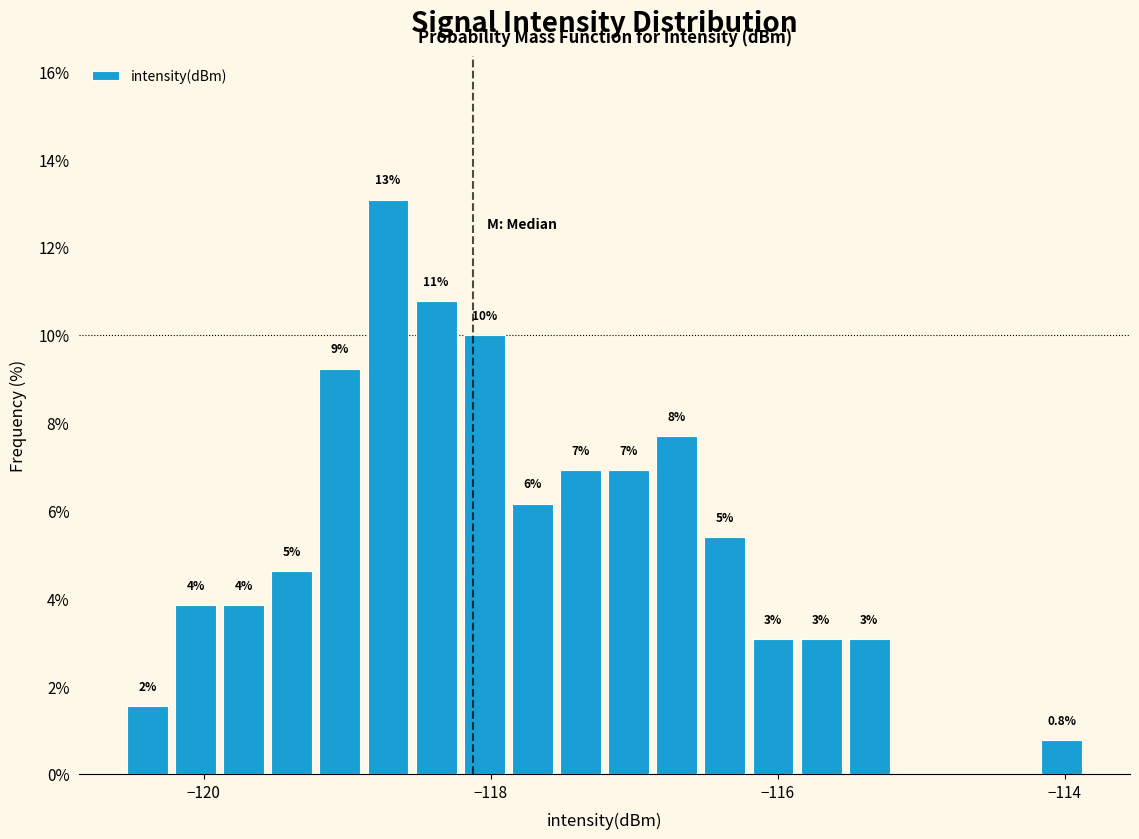

Read against the x-axis, roughly where is the centre of the tallest bar?

-118.8